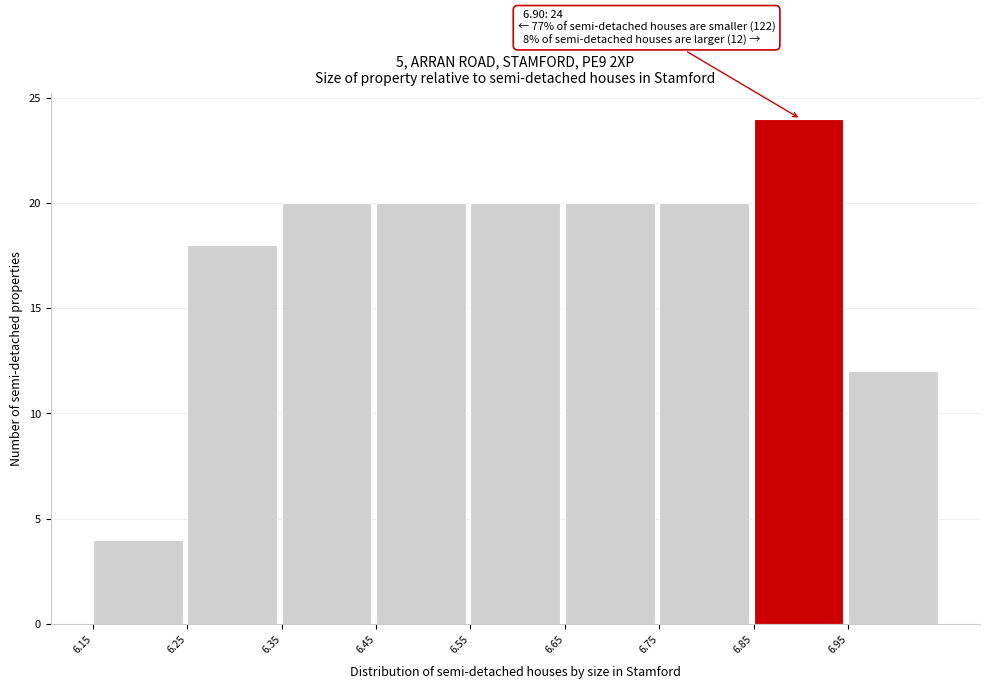

Which range on the x-axis has the tallest bar?

6.85 to 6.95